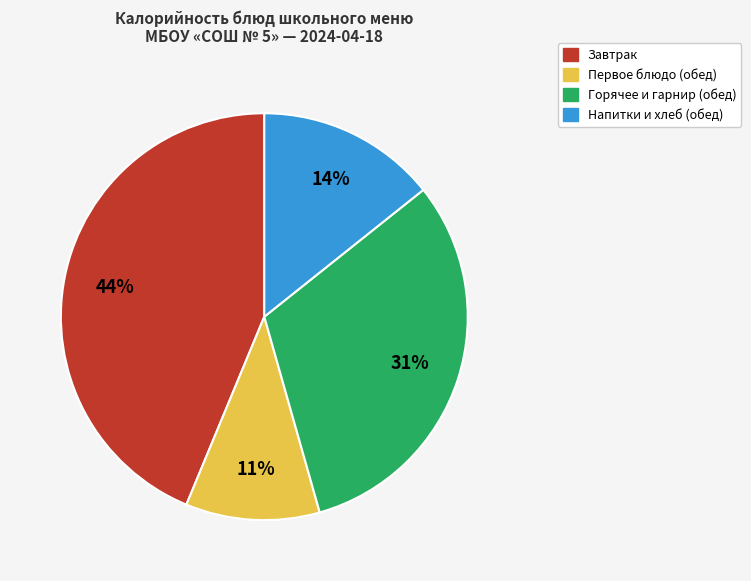

To the nearest percent, what is the average slice percentage?

25%